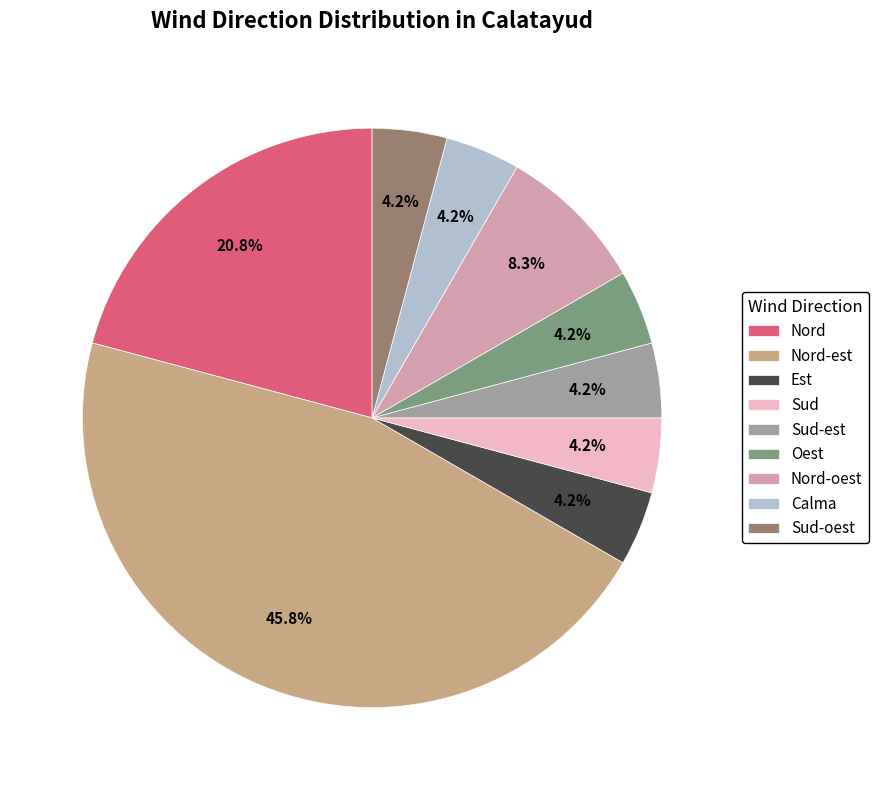

To the nearest percent, what portion does Sud-est represent?

4%